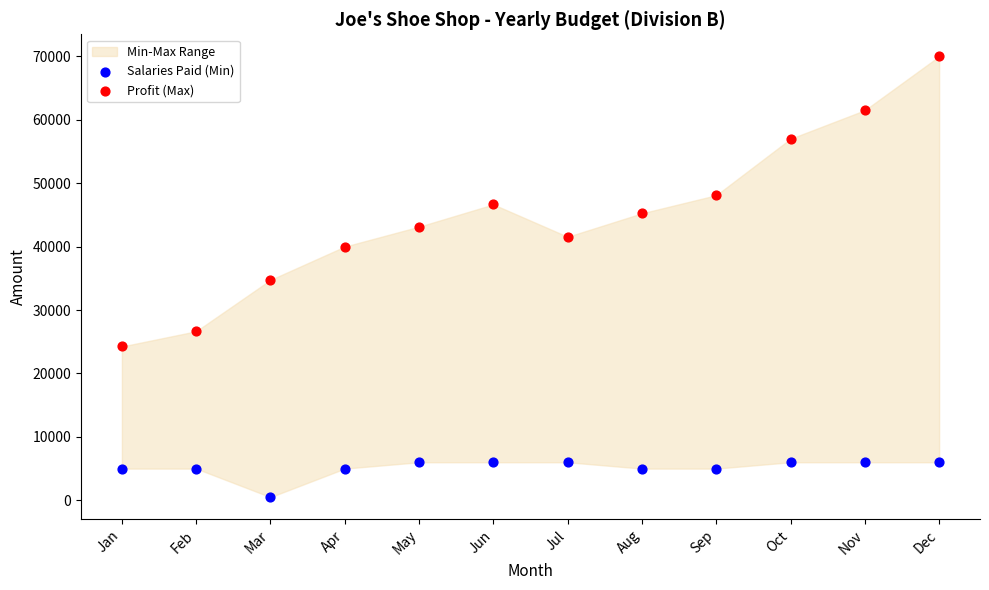

Which series reaches the minimum Y coordinate?

Salaries Paid (Min)